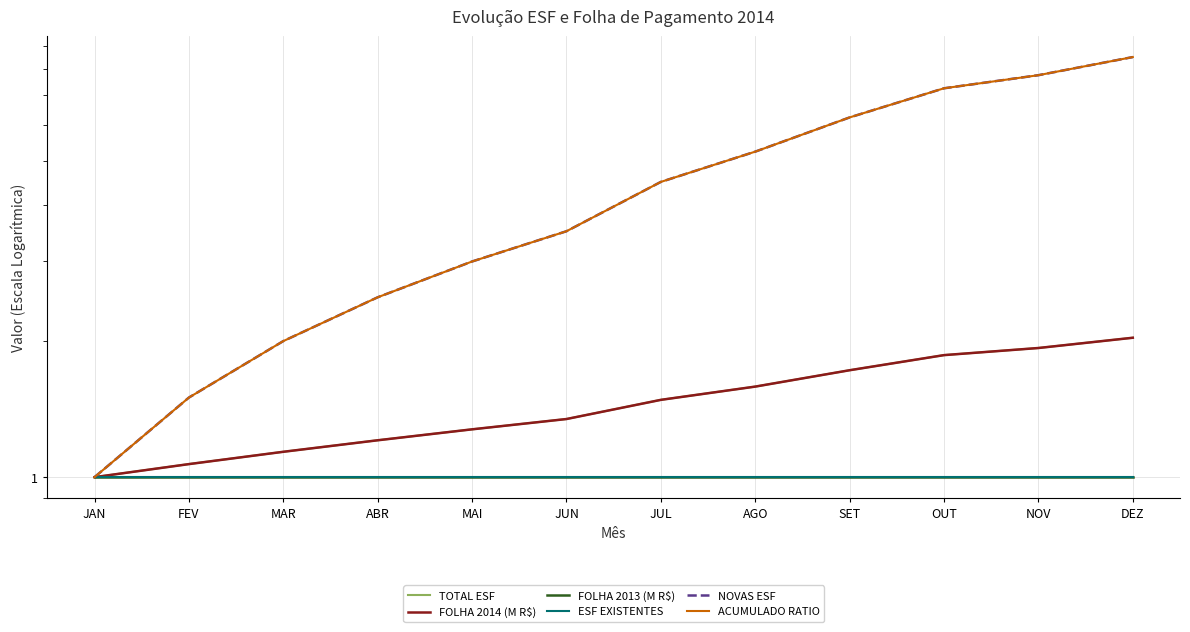

How many data points does each series have?

12